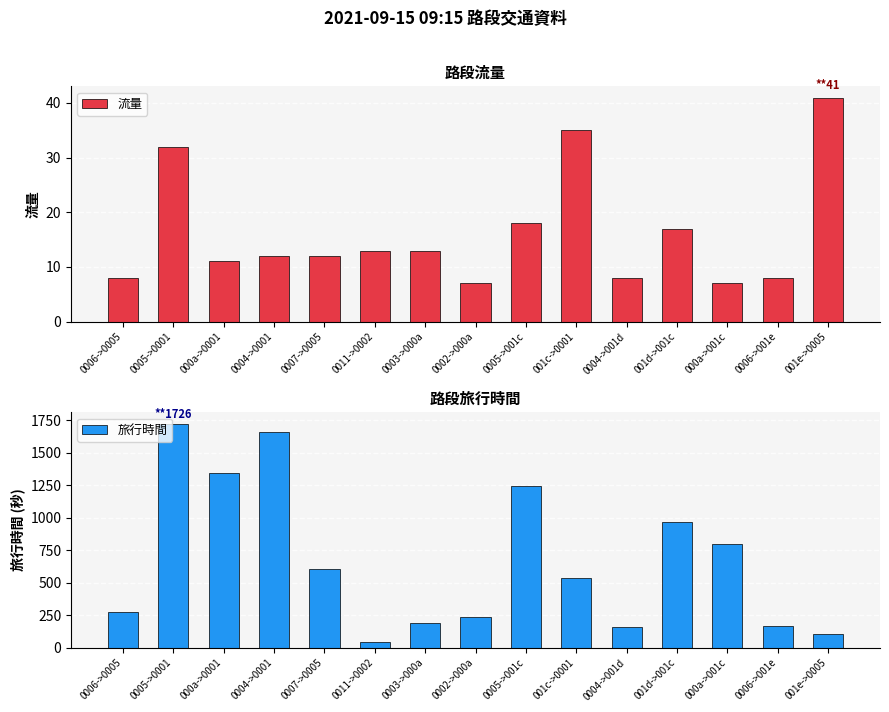

What is the difference between the maximum and minimum values in the 旅行時間 series?

1685